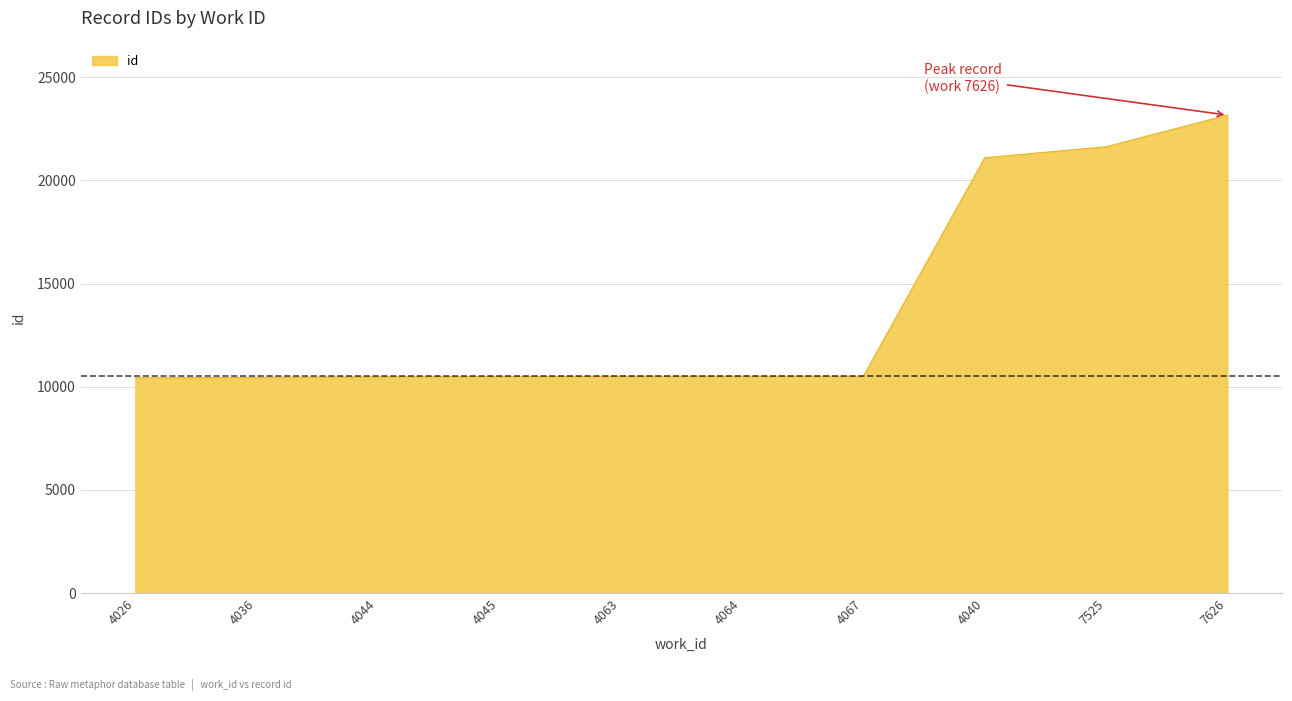

Approximately how many times larger is the value at 4064 compared to 4063?

1.0